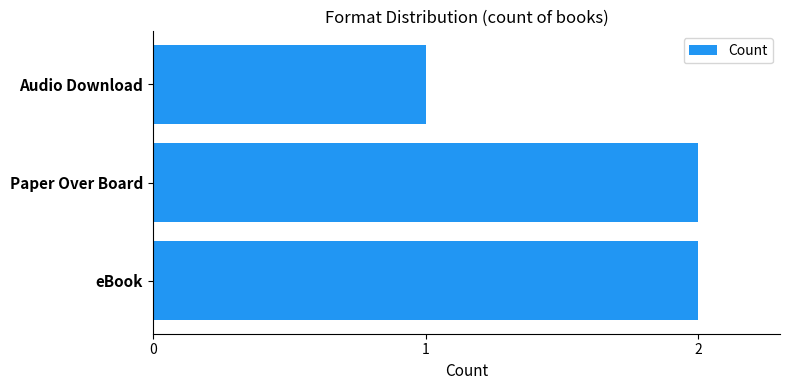

True or false: the data shows 0 at Audio Download.

False